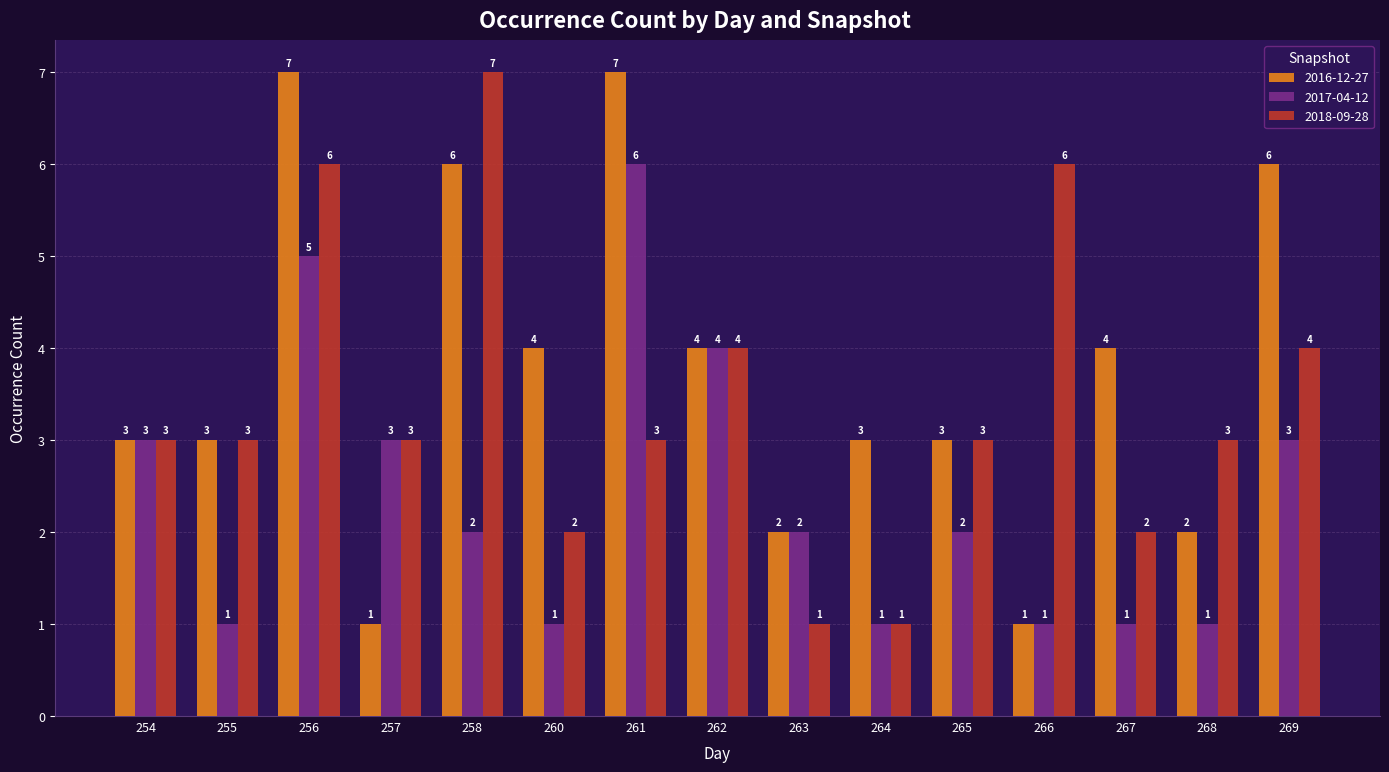

What is the difference between the highest and lowest values at 266?

5